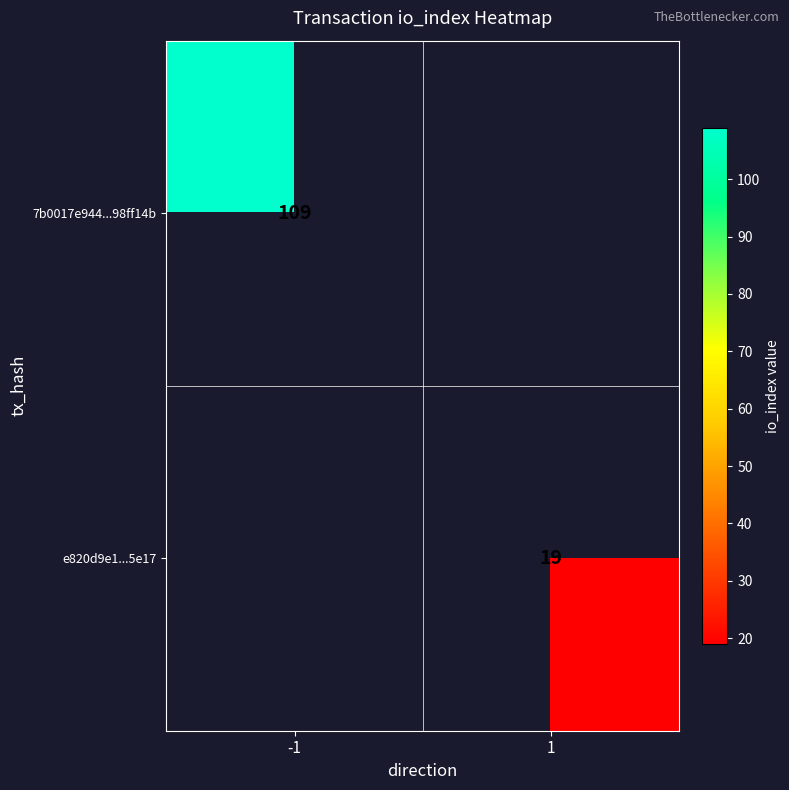

The value of e820d9e1...5e17 at 1 is 10. True or false?

False